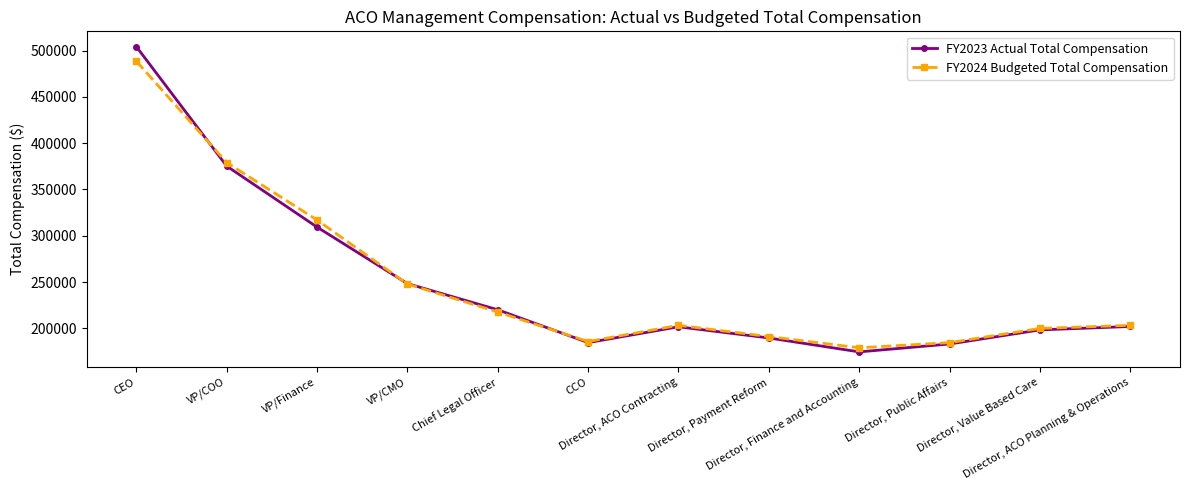

What is the label of the 1st point from the right?

Director, ACO Planning & Operations